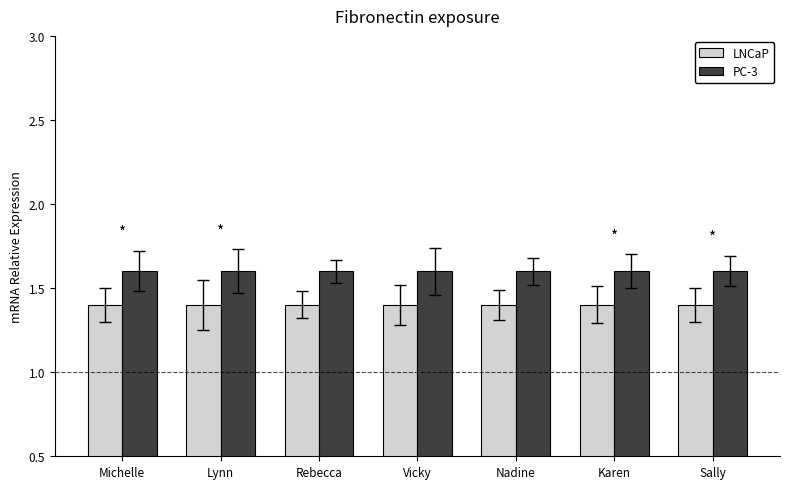

How many bars are there in total?

14